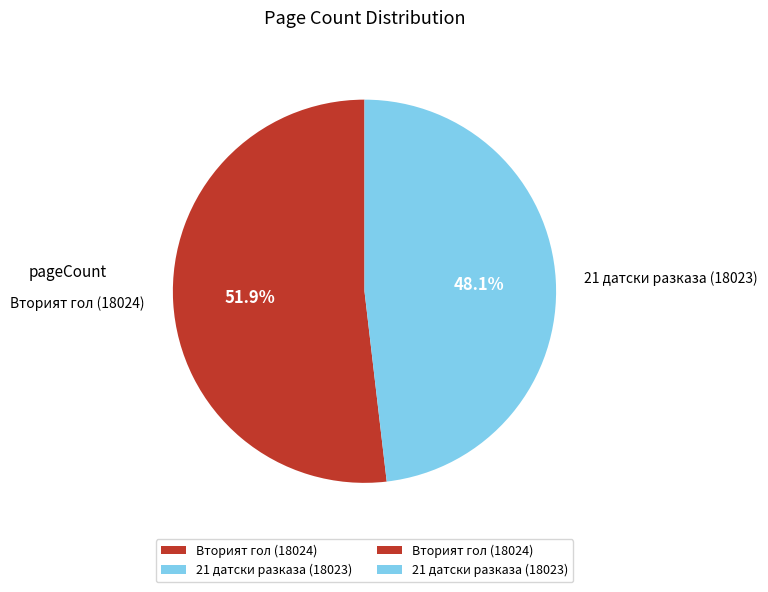

Which slice represents more than half of the pie?

Вторият гол (18024)